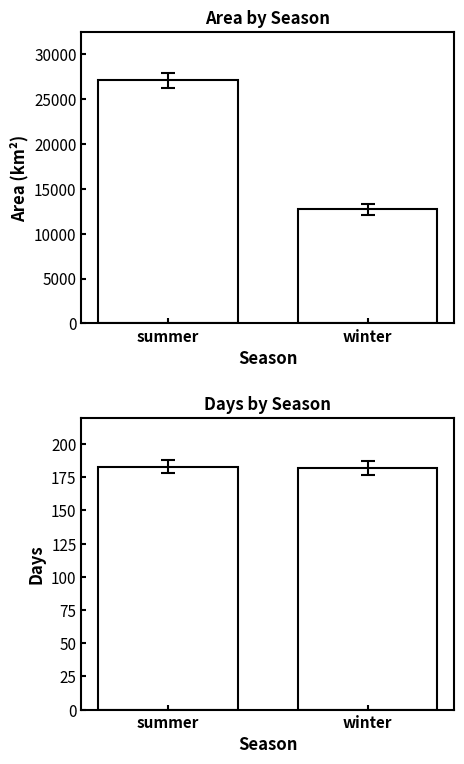

Read the Area value at summer, to the nearest 100.

27000